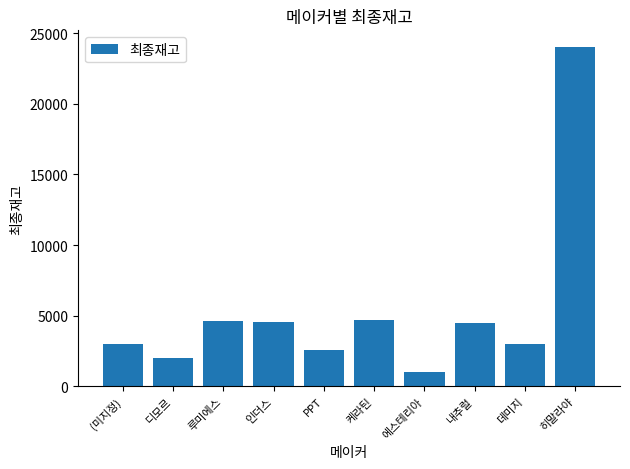

True or false: the data shows 4590 at 인더스.

True